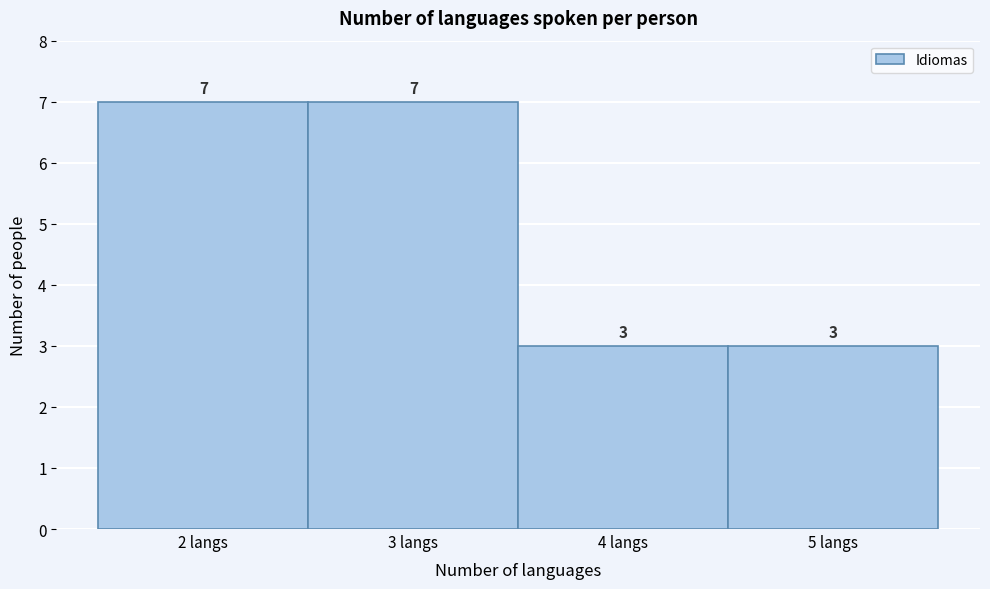

What is the height of the bar covering 2.5 to 3.5 on the x-axis?

7